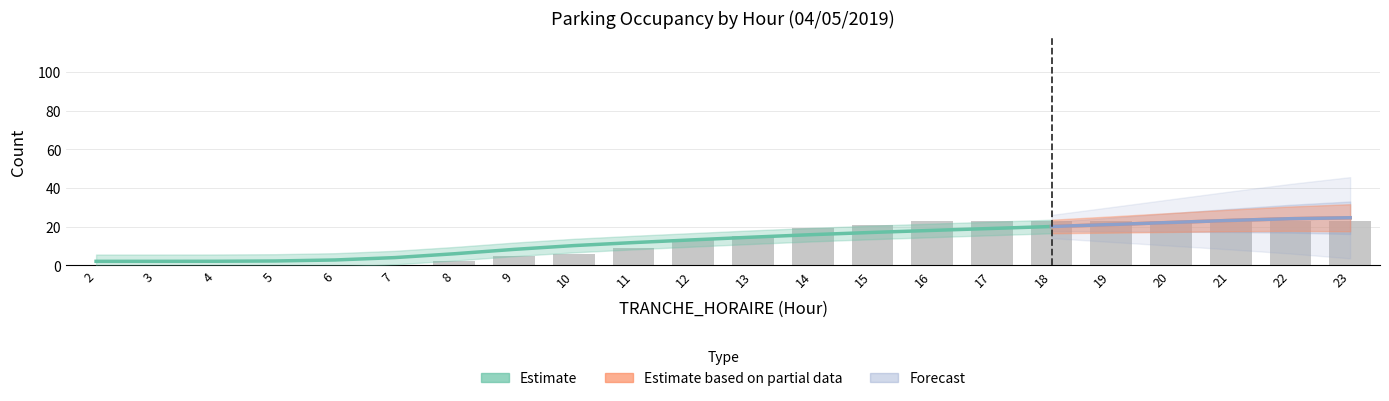

The chart shows a value of -12 at 2. True or false?

False